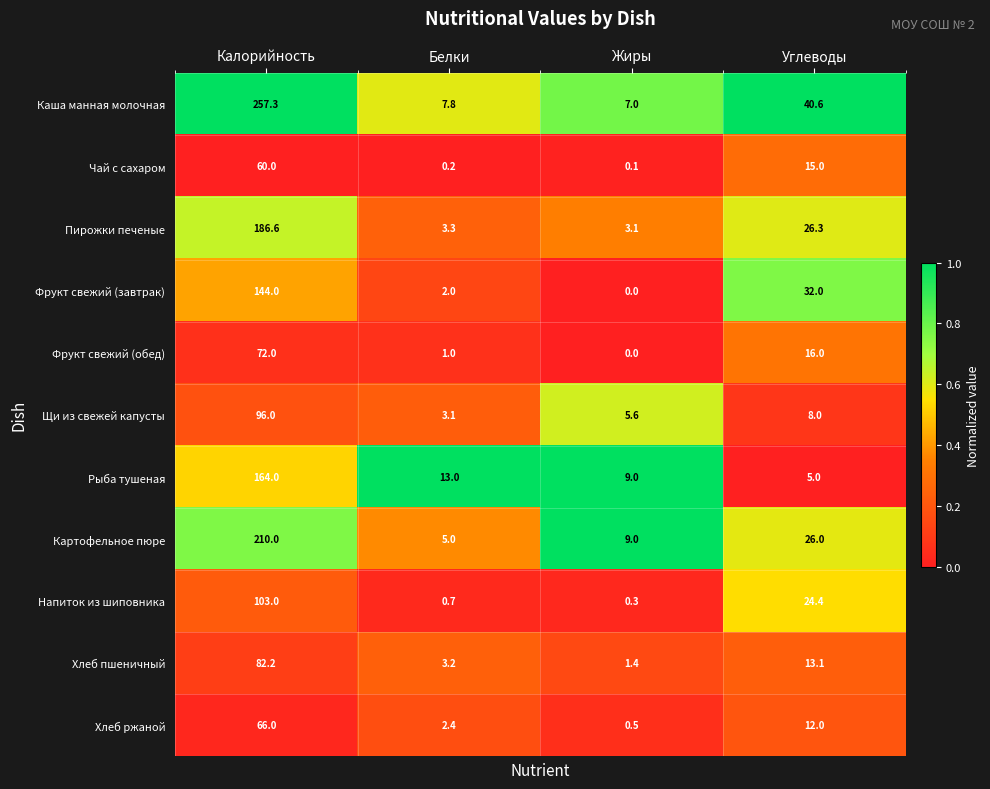

What is the difference between the maximum and second lowest values in the Фрукт свежий (завтрак) series?

142.0